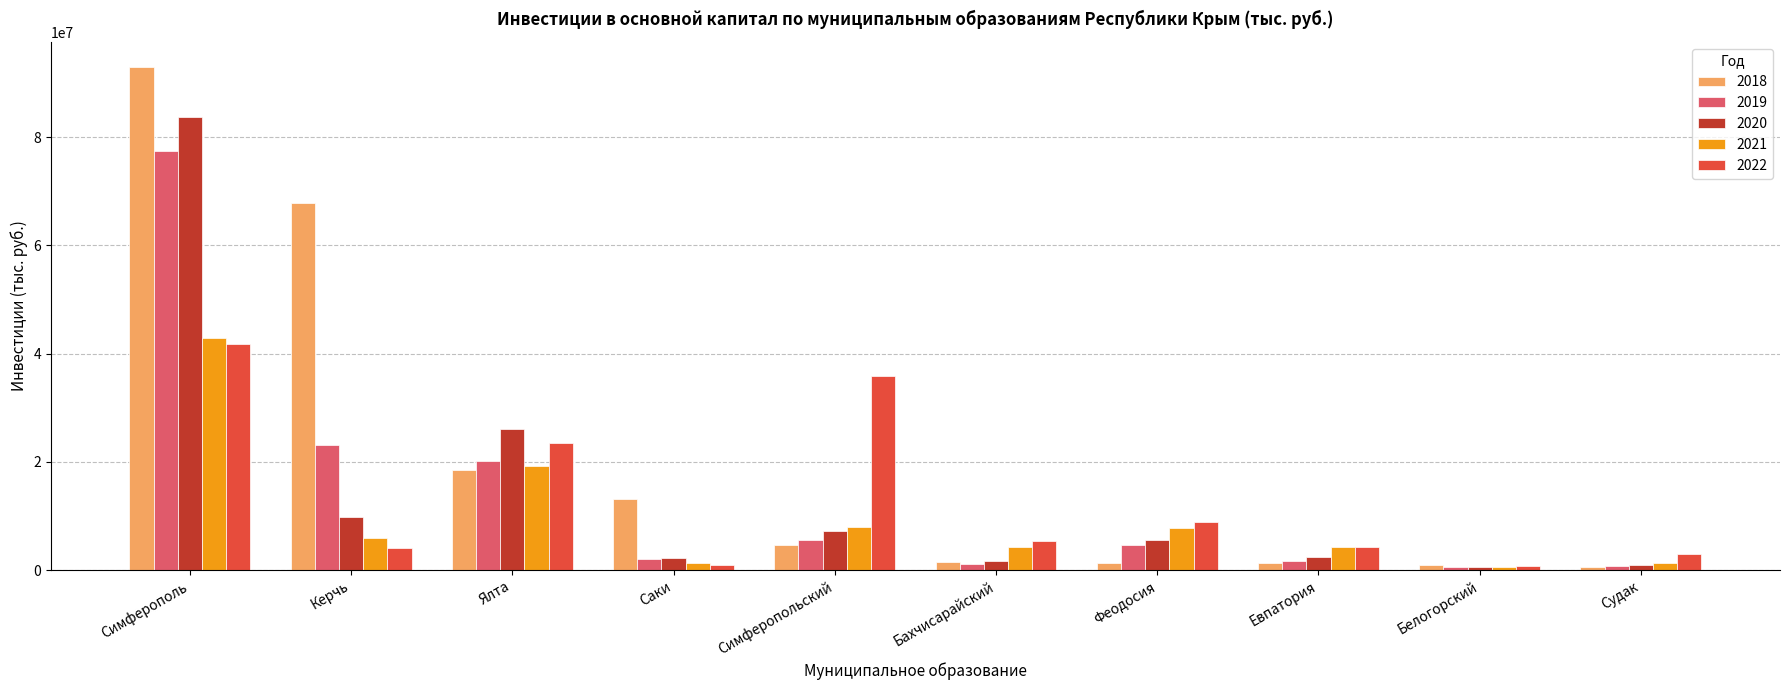

Which series has the widest spread of values?

2018